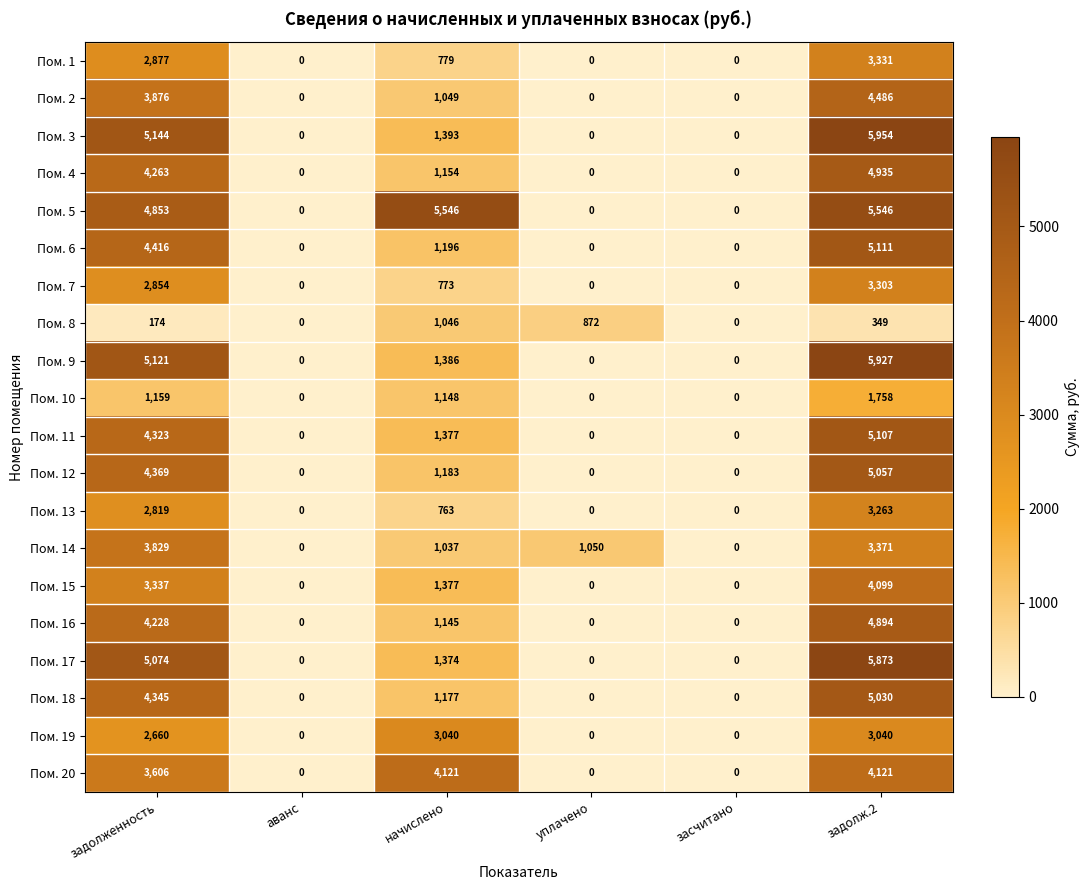

What is the difference between the Пом. 19 values at аванс and задолженность?

2660